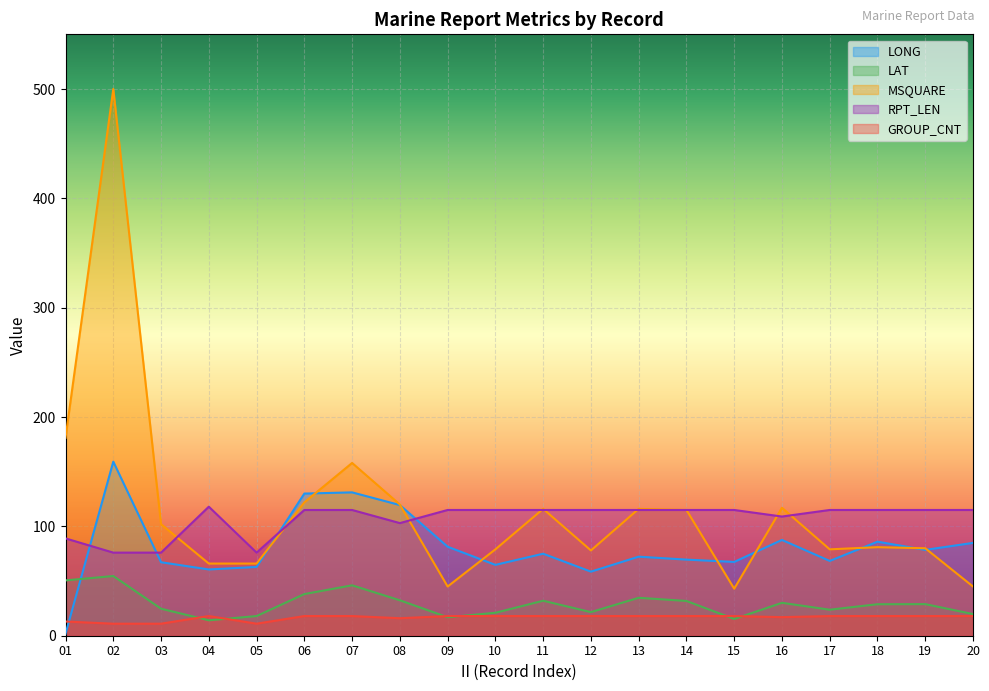

In MSQUARE, how many points are lower than both neighbors (excluding endpoints)?

4